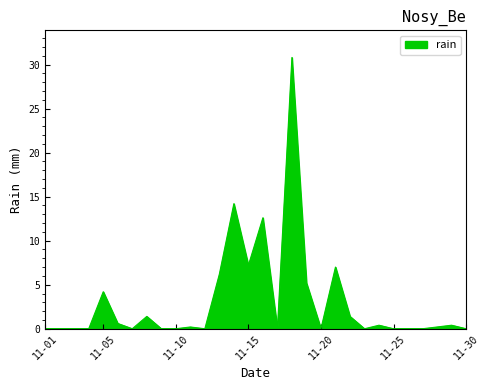

What is the difference between the maximum and minimum values?

30.8